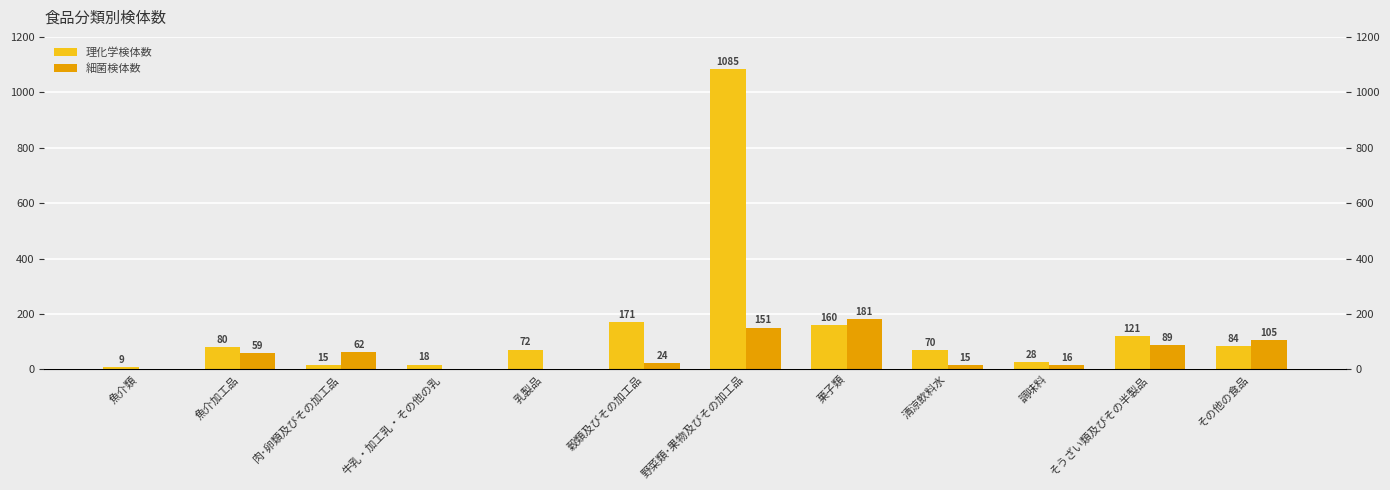

Reading left to right, list all the values displayed in this chart.

理化学検体数: 9	80	15	18	72	171	1085	160	70	28	121	84
細菌検体数: 0	59	62	0	0	24	151	181	15	16	89	105